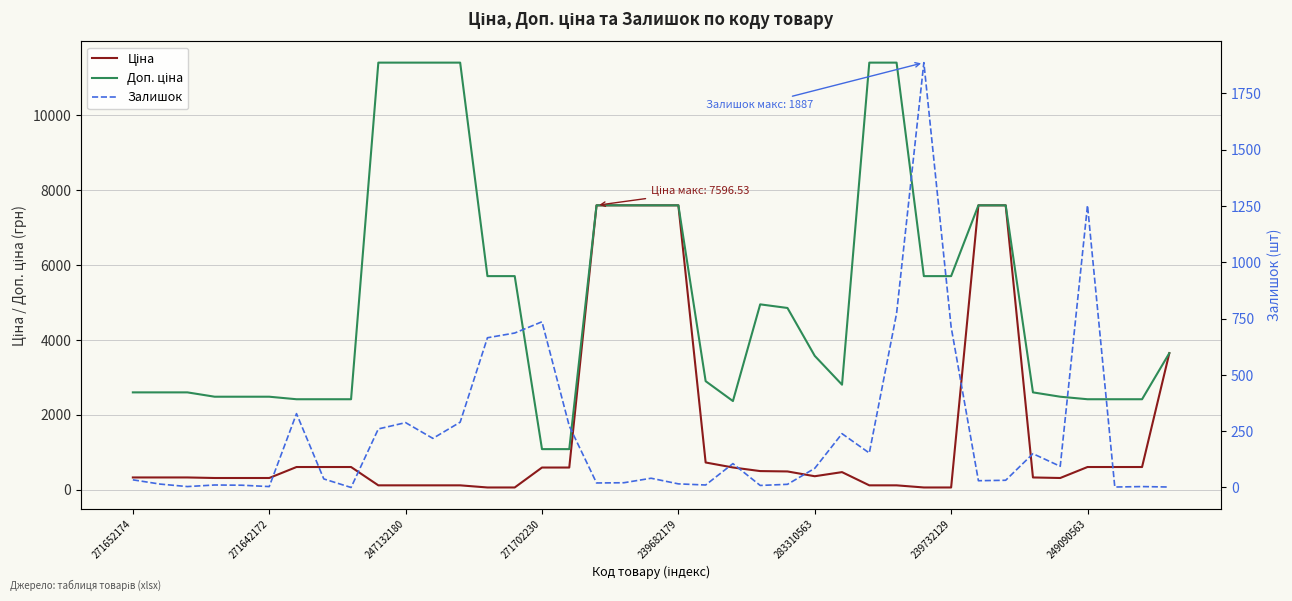

What is the sum of the Ціна values at 10 and 247132180?

438.9